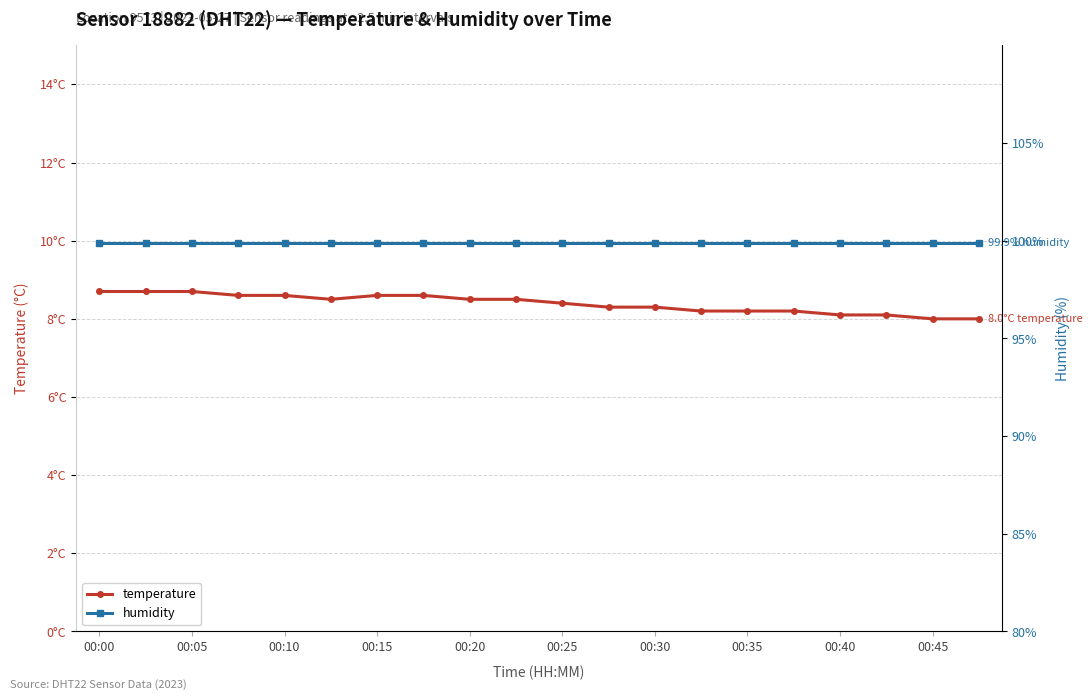

How many lines are shown in the chart?

2